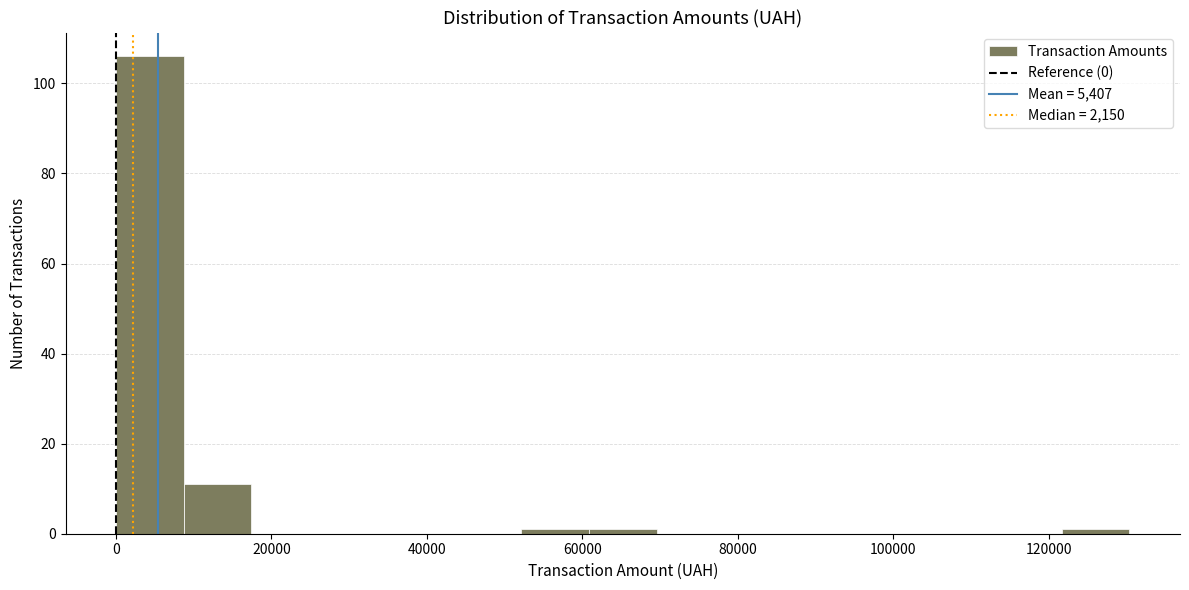

Reading left to right, list every bar in this chart as the range it spans on the x-axis followed by its height. Neither the bar edges nor the heights are printed on the chart, so give them approximately, as read against the axes.

0 to 8000: 106
8000 to 18000: 12
18000 to 26000: 0
26000 to 34000: 0
34000 to 44000: 0
44000 to 52000: 0
52000 to 60000: under 2
60000 to 70000: under 2
70000 to 78000: 0
78000 to 86000: 0
86000 to 96000: 0
96000 to 104000: 0
104000 to 112000: 0
112000 to 122000: 0
122000 to 130000: under 2